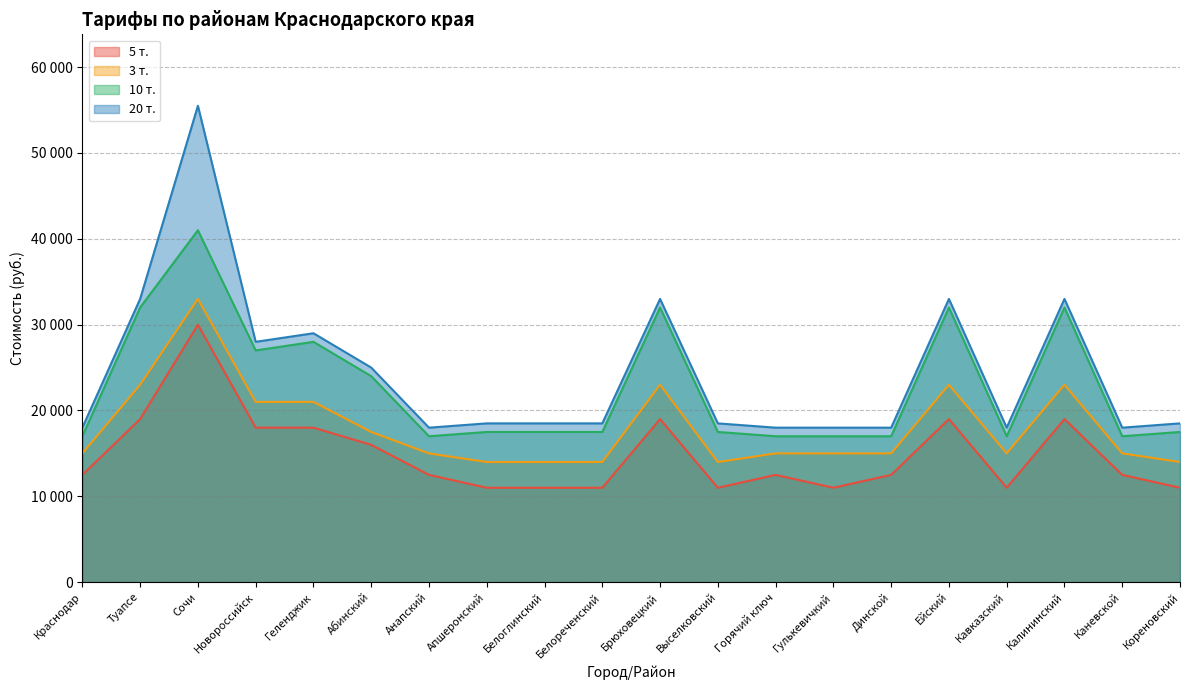

How many lines are shown in the chart?

4